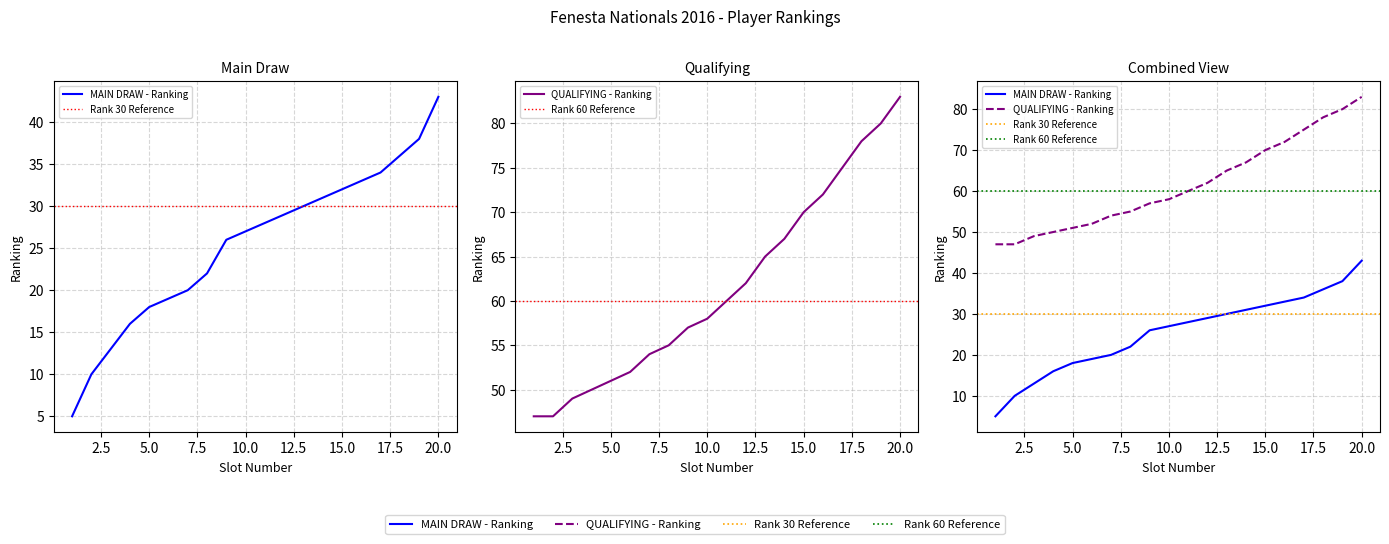

At 18, list the series in order from largest to smallest.

QUALIFYING - Ranking, MAIN DRAW - Ranking